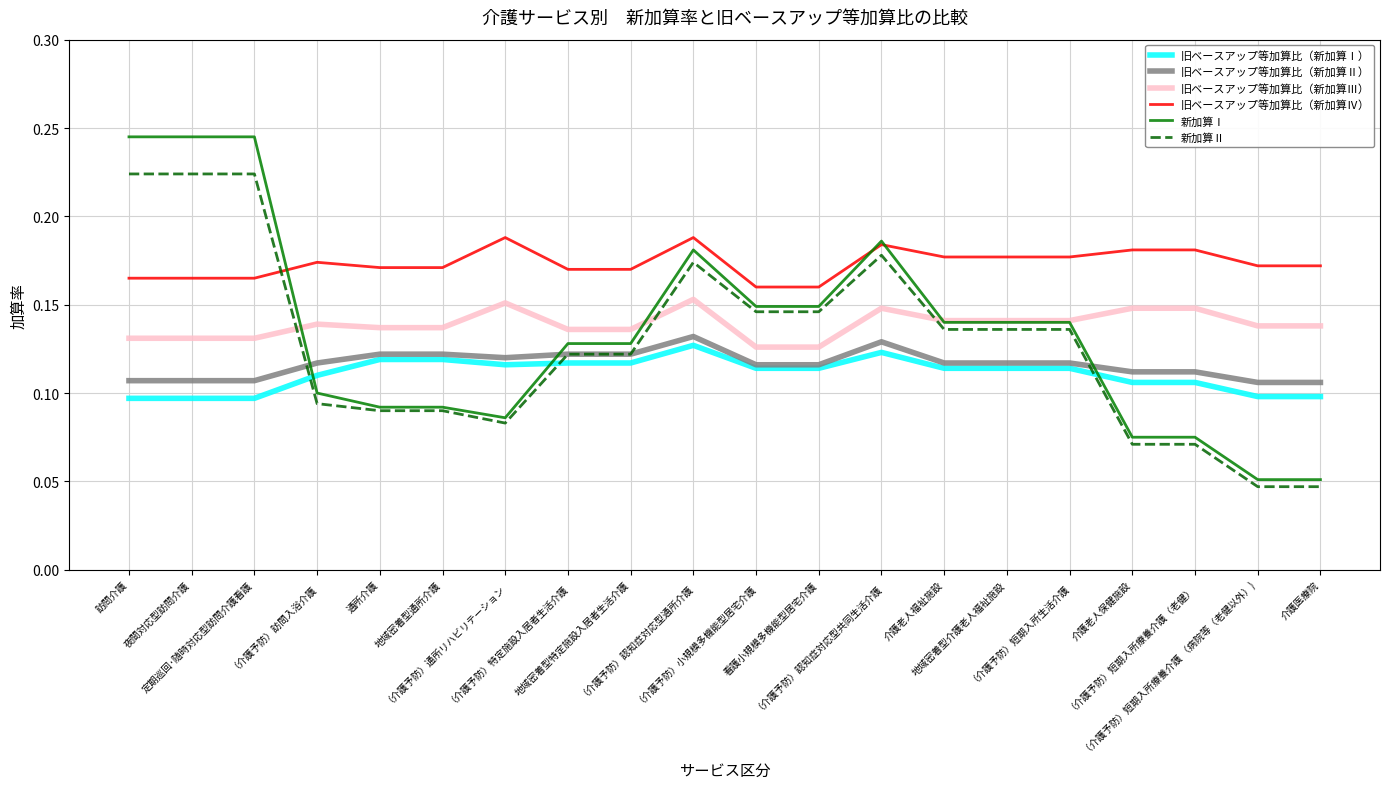

List the series in order of their peak value, highest first.

新加算Ⅰ, 新加算Ⅱ, 旧ベースアップ等加算比（新加算Ⅳ）, 旧ベースアップ等加算比（新加算Ⅲ）, 旧ベースアップ等加算比（新加算Ⅱ）, 旧ベースアップ等加算比（新加算Ⅰ）